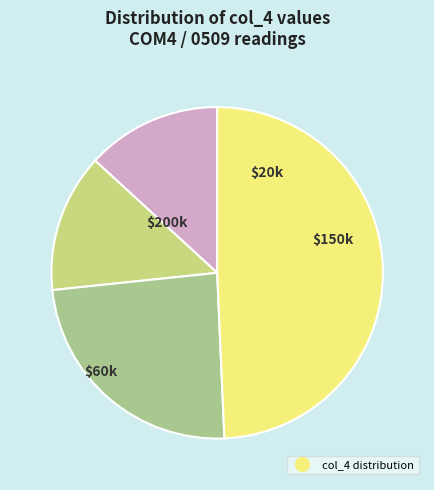

Is there any slice that represents more than half of the pie?

No